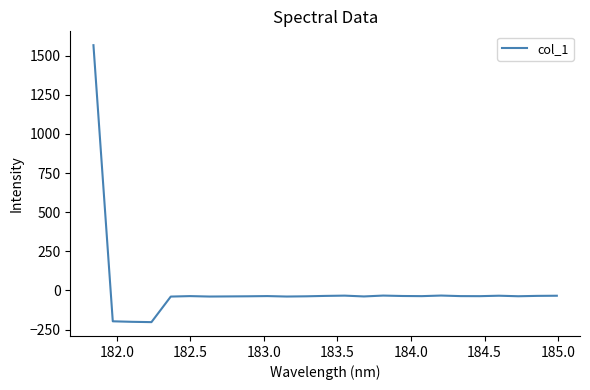

What is the maximum value shown in the chart?

1567.1